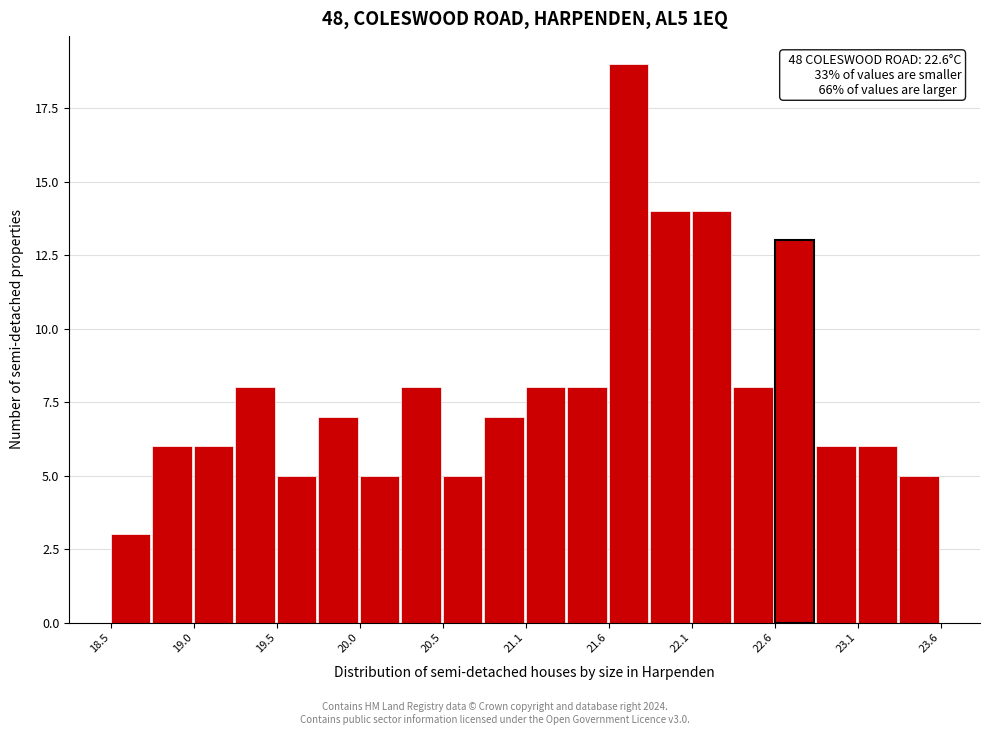

Read against the x-axis, roughly where is the centre of the tallest bar?

21.7